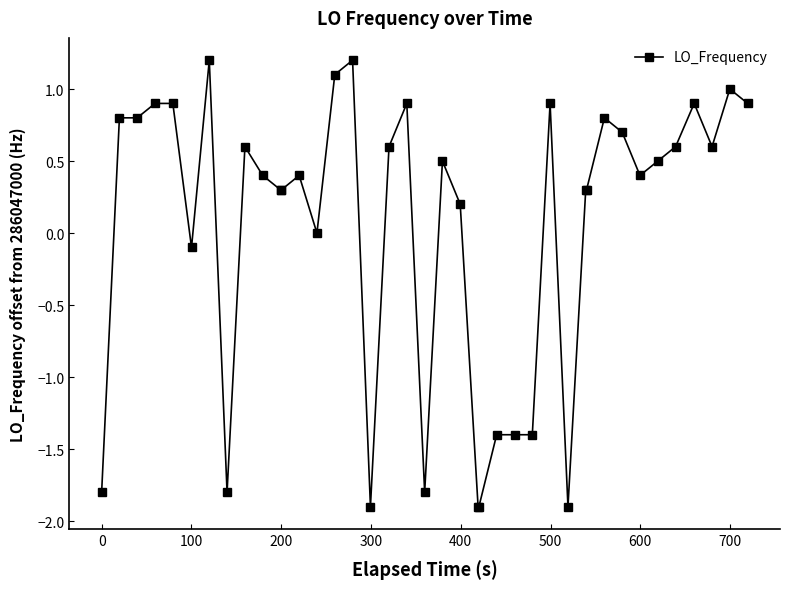

What is the minimum value shown in the chart?

-1.9